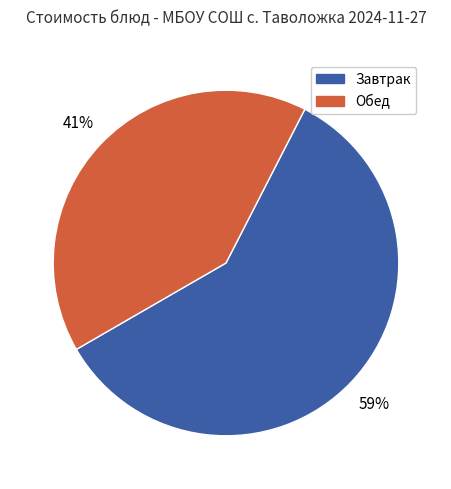

Count the number of slices in the pie.

2